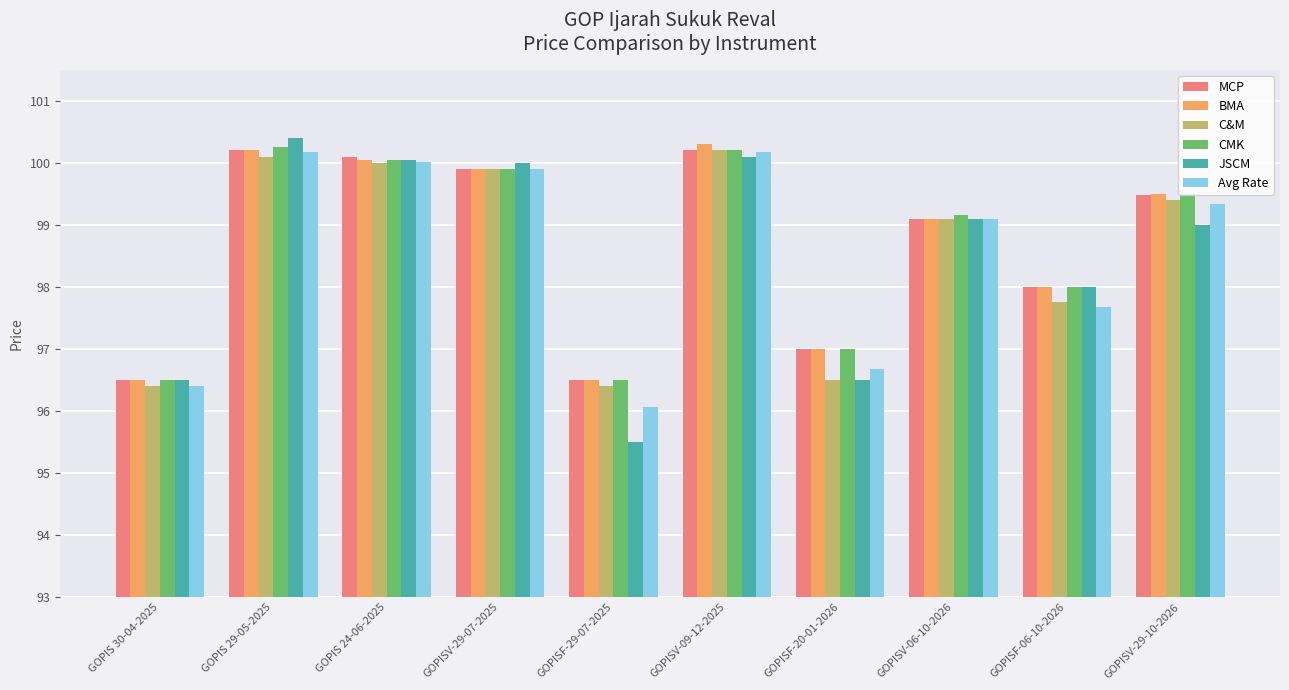

What is the difference between the second highest and second lowest values in the Avg Rate series?

3.8